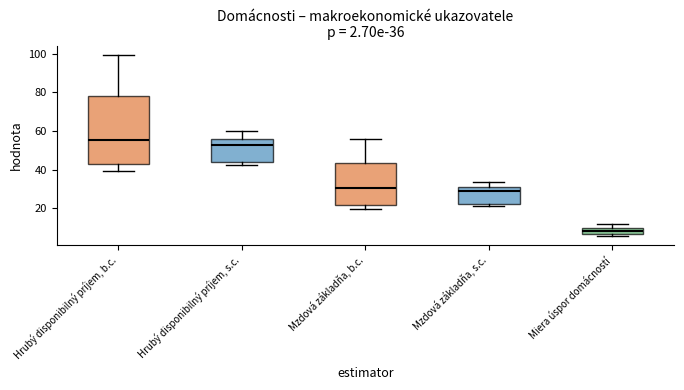

Comparing the boxes themselves (not the whiskers), which one is the tallest?

Hrubý disponibilný príjem, b.c.